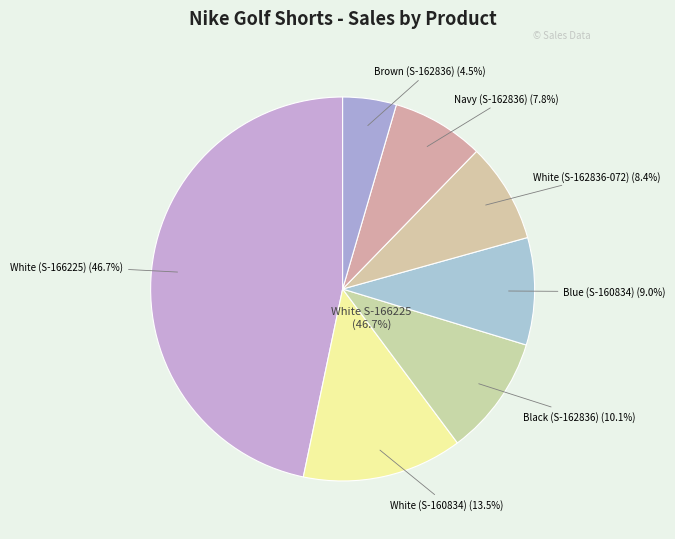

Is it true that Nike Men's Dri-Fit Golf Shorts White (S-162836-072) is 8% of the pie?

True